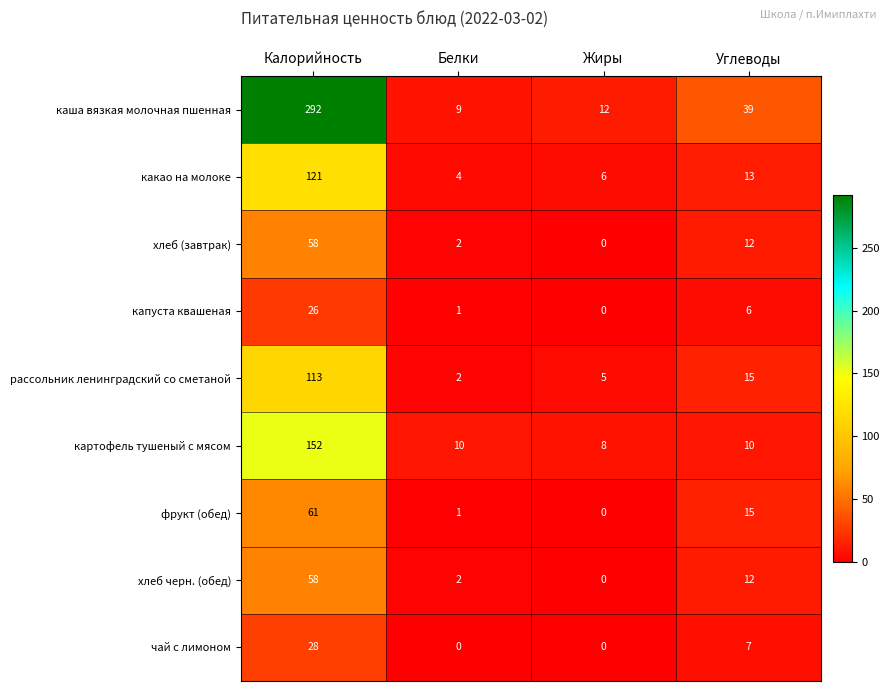

Which category has the highest value across all series?

Калорийность